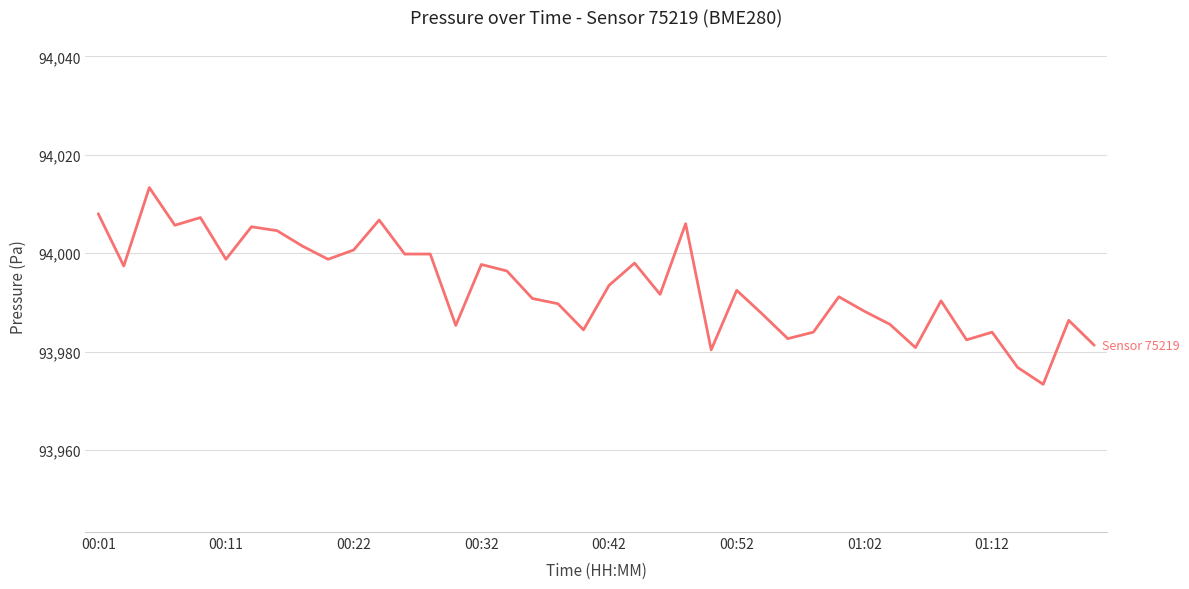

What is the difference between the maximum and minimum values?

40.0